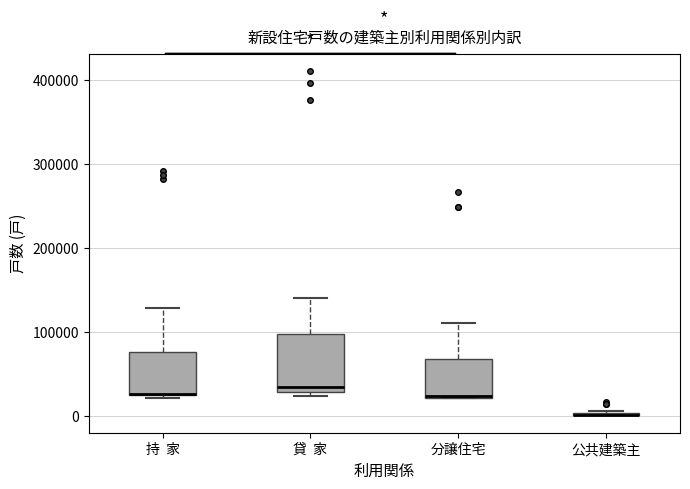

Reading left to right, read every box against the y-axis: the position of its median line, the range the box covers, and the ends of its whiskers. The values are not printed on the chart, so give them approximately, as read against the axis.

持 家: median 30000 (drawn on the box's lower edge), box 20000 to 80000, whiskers 20000 (just below the box's lower edge) to 130000
貸 家: median 30000 (just above the box's lower edge), box 30000 to 100000, whiskers 20000 to 140000
分譲住宅: median 20000, box 20000 to 70000, whiskers 20000 to 110000
公共建築主: box collapsed to a line at 0, whiskers 0 to 10000